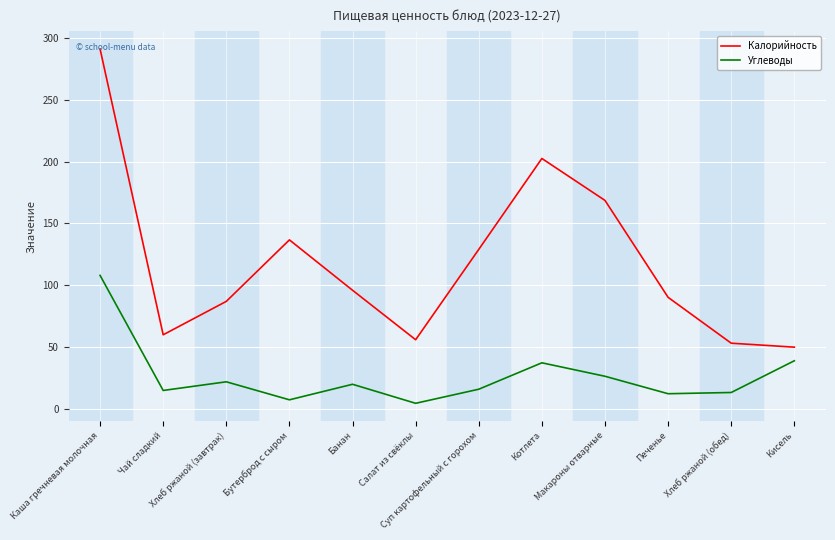

At which category does Углеводы reach its first local peak?

Хлеб ржаной (завтрак)